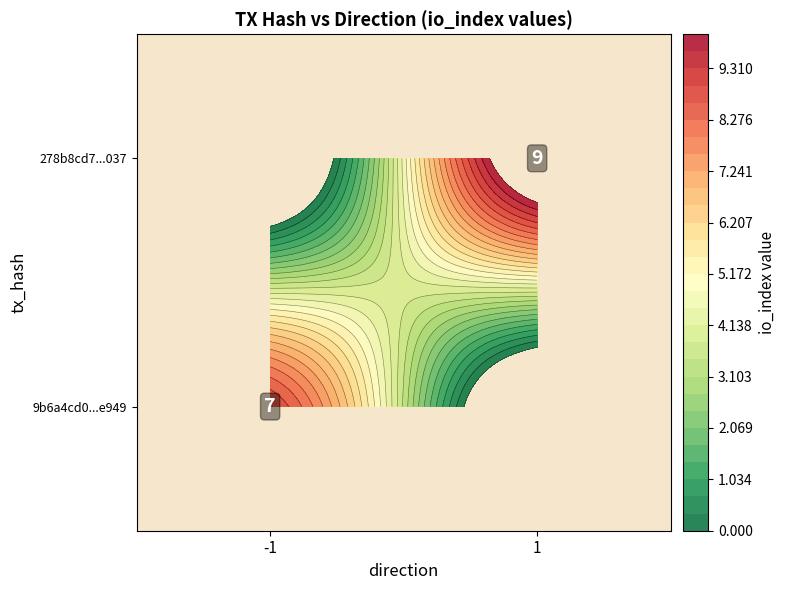

True or false: 278b8cd78ee60a997c42a55354da64b8028a037 has a value of 1 at direction.

False